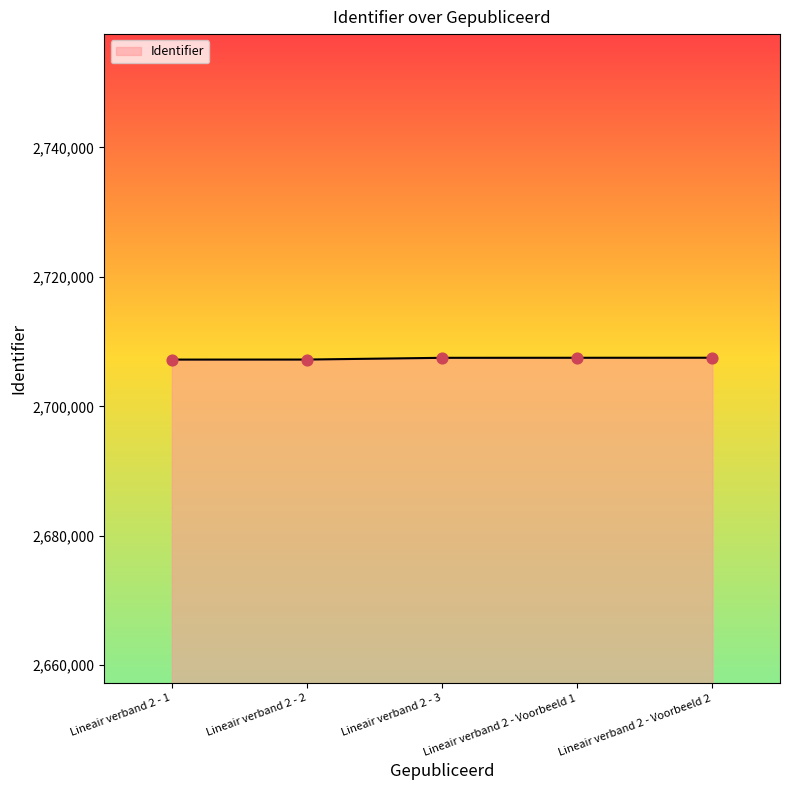

Approximately how many times larger is the value at Lineair verband 2 - Voorbeeld 1 compared to Lineair verband 2 - Voorbeeld 2?

1.0